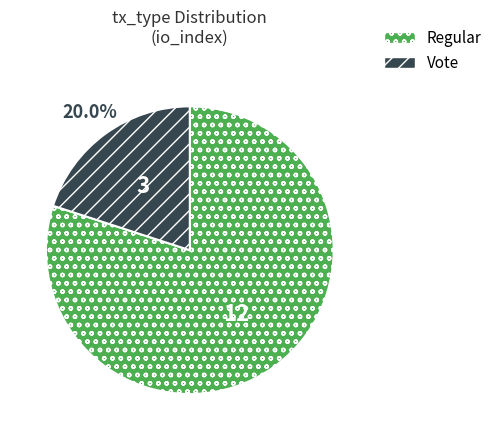

Which slice is the largest?

Regular